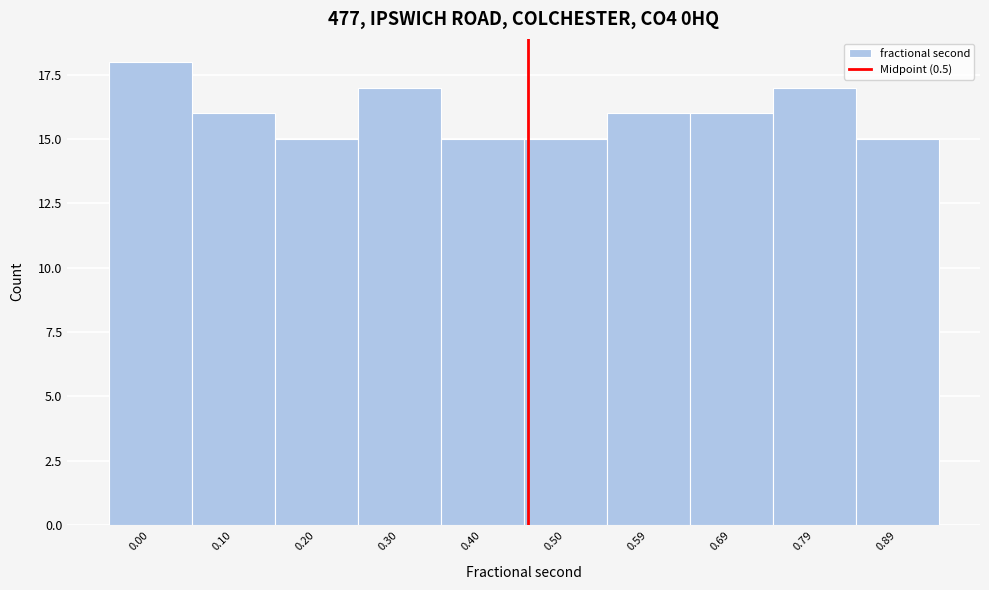

Reading left to right, what are all the values shown in this chart?

18	16	15	17	15	15	16	16	17	15